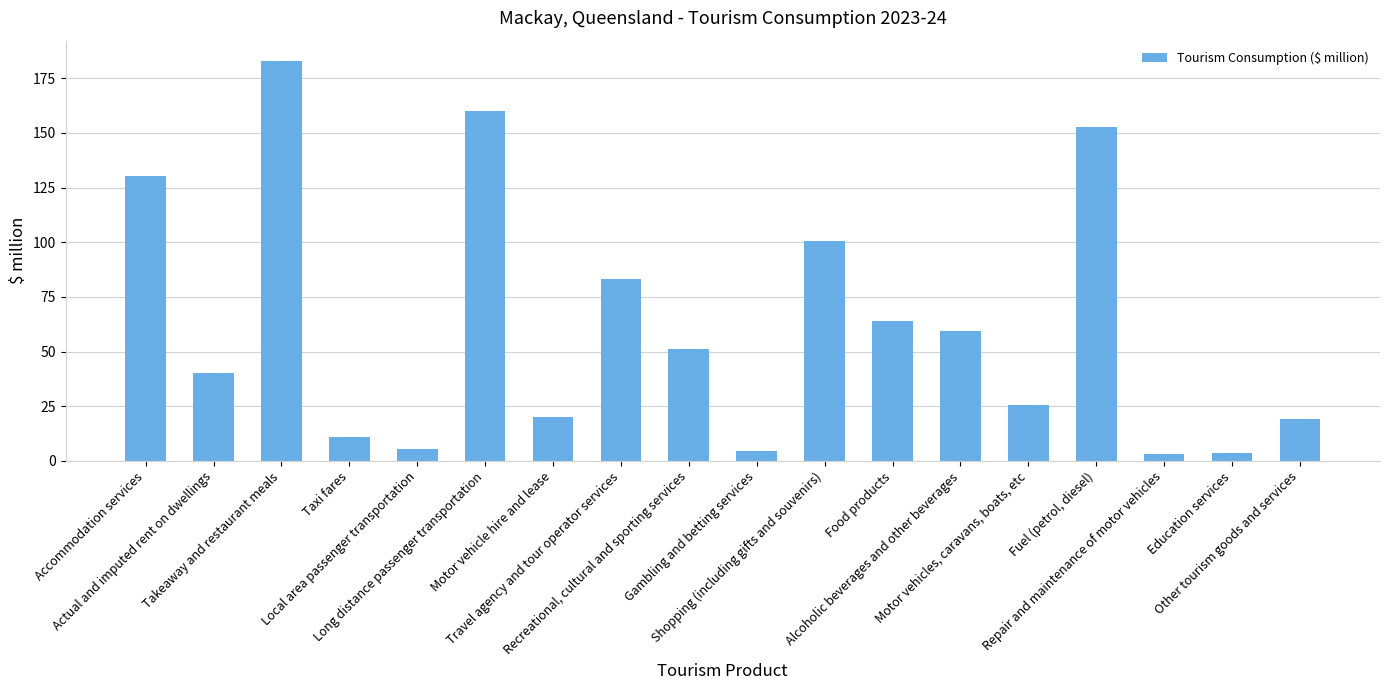

What is the label of the 11th bar from the left?

Shopping (including gifts and souvenirs)